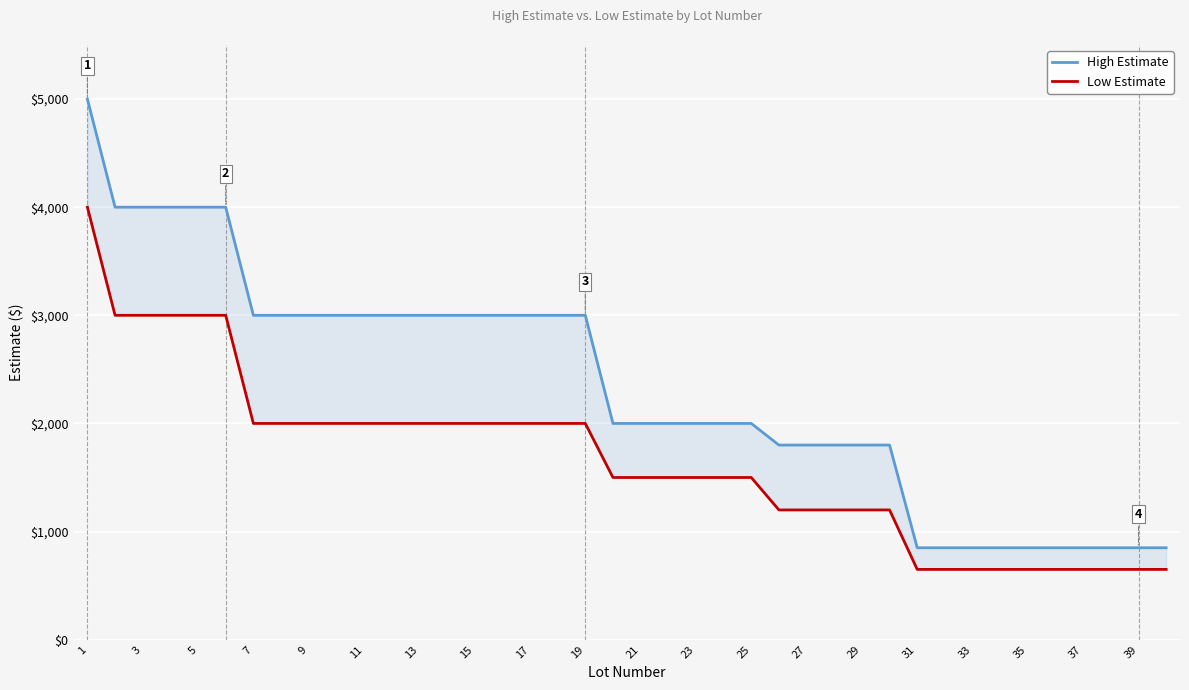

How many data points in Low Estimate are less than 1500?

15